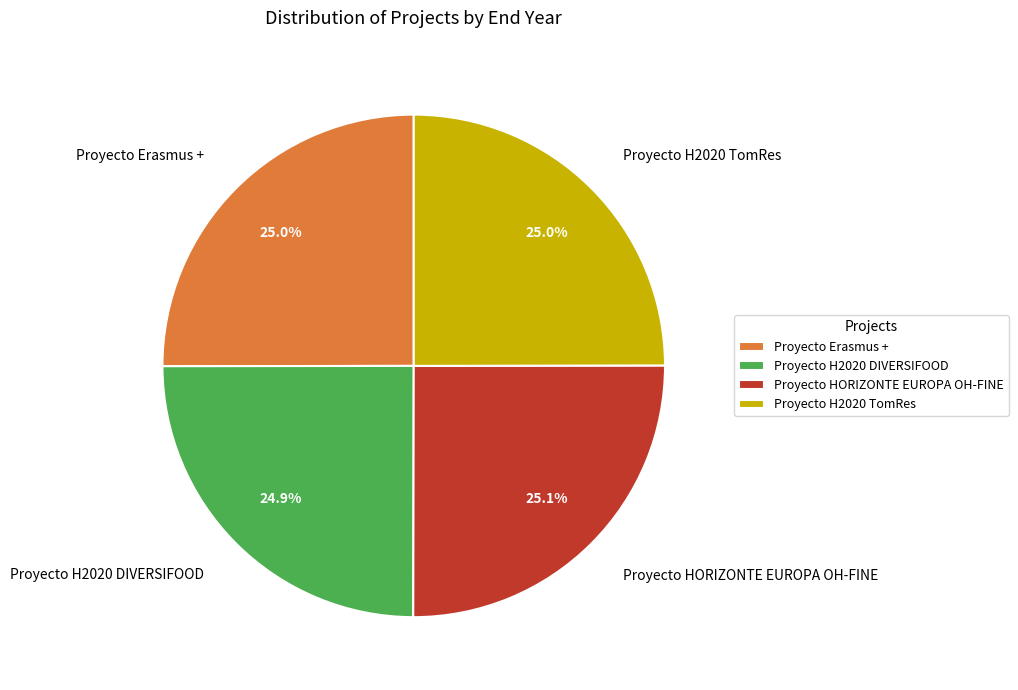

Count the number of slices in the pie.

4